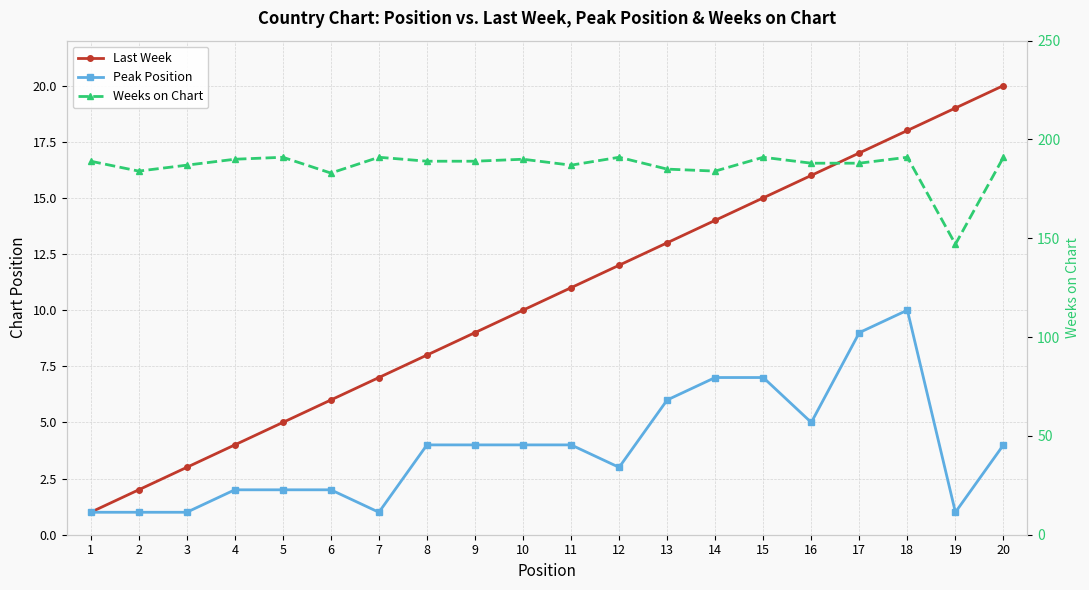

Which series has the largest total across all categories?

Weeks on Chart